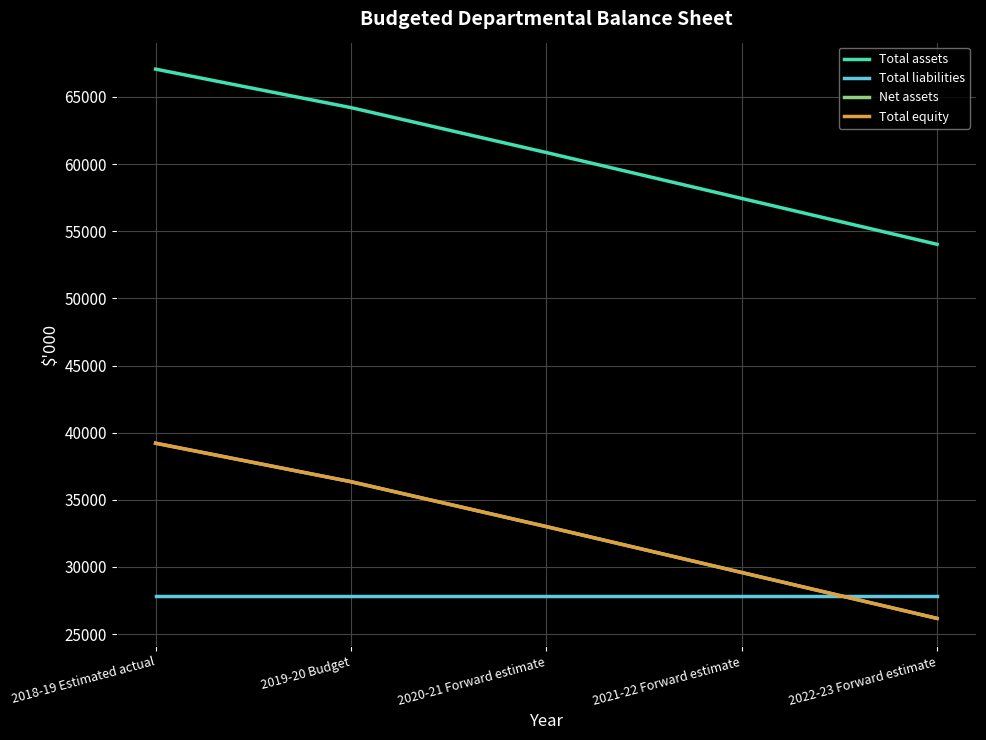

What is the label of the 2nd point from the right?

2021-22 Forward estimate